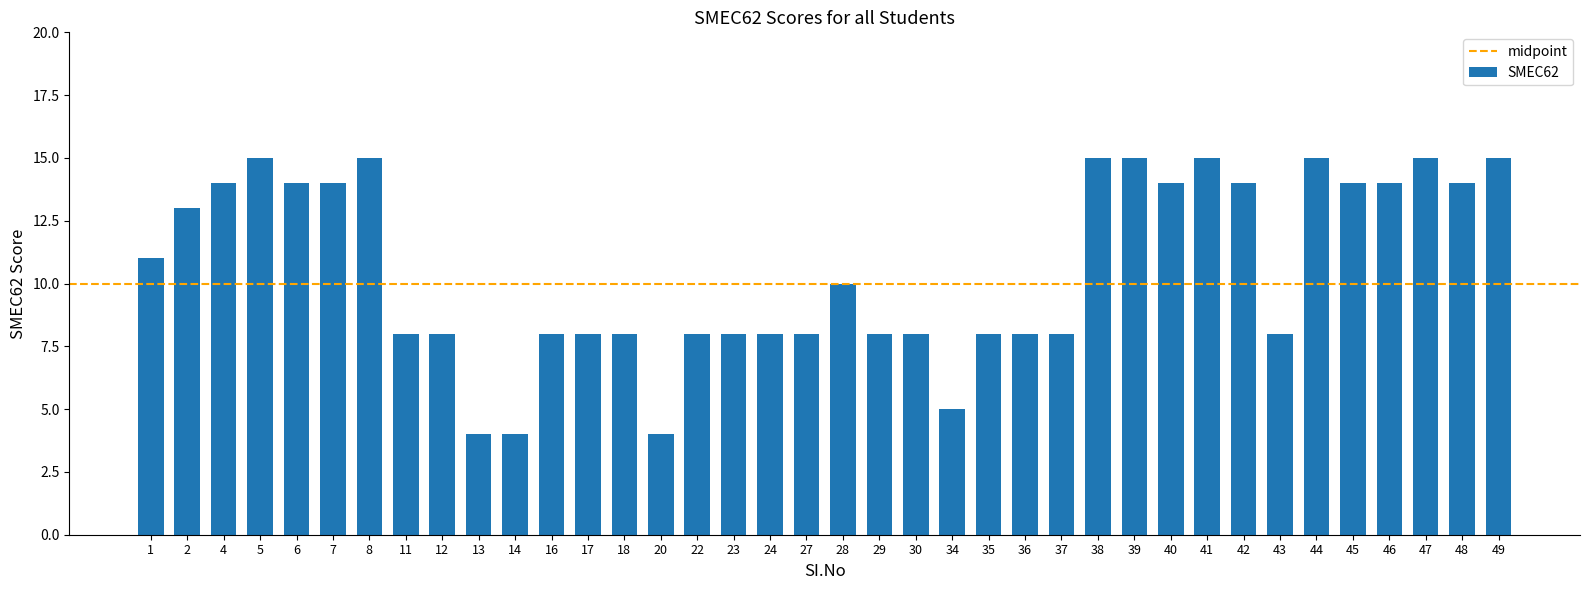

What is the value of the 20th bar from the left?

10